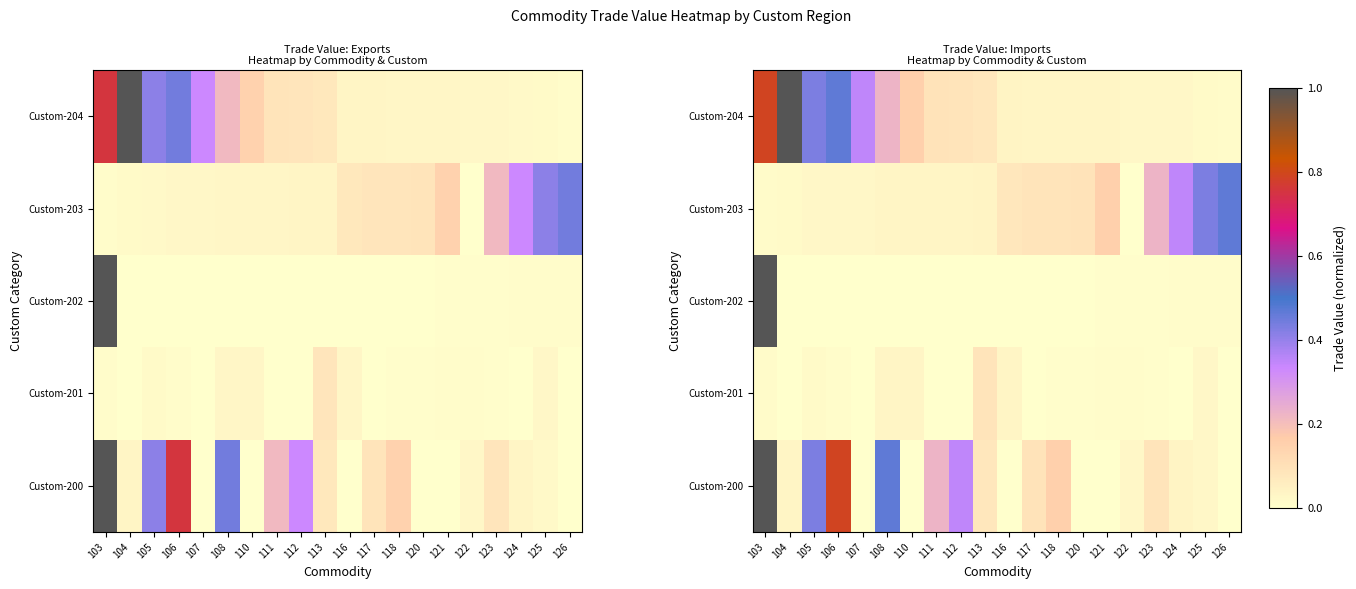

What is the difference between the maximum and minimum values in the Custom-204 series?

1.0